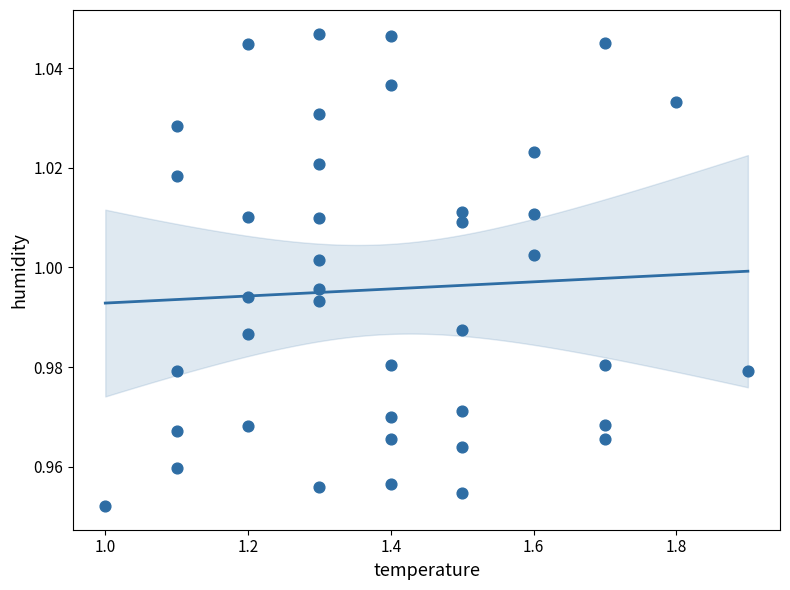

What is the range of X values (max minus min)?

0.9